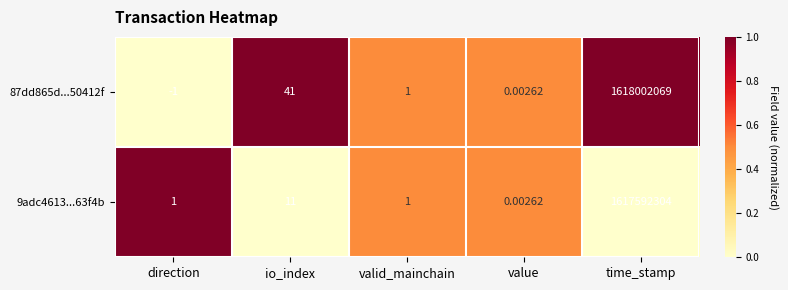

Which label corresponds to the smallest value in the chart?

direction